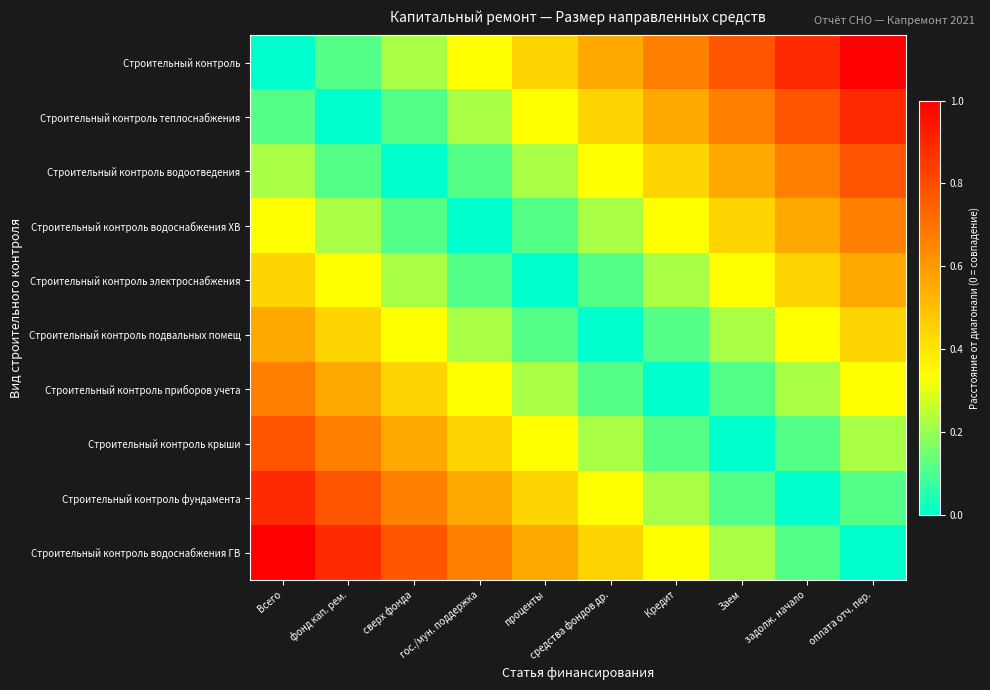

Reading left to right, what are all the values shown in this chart?

Строительный контроль: Всего=0.0	фонд кап. рем.=0.1	сверх фонда=0.2	гос./мун. поддержка=0.3	проценты=0.4	средства фондов др.=0.6	Кредит=0.7	Заем=0.8	задолж. начало=0.9	оплата отч. пер.=1.0
Строительный контроль теплоснабжения: Всего=0.1	фонд кап. рем.=0.0	сверх фонда=0.1	гос./мун. поддержка=0.2	проценты=0.3	средства фондов др.=0.4	Кредит=0.6	Заем=0.7	задолж. начало=0.8	оплата отч. пер.=0.9
Строительный контроль водоотведения: Всего=0.2	фонд кап. рем.=0.1	сверх фонда=0.0	гос./мун. поддержка=0.1	проценты=0.2	средства фондов др.=0.3	Кредит=0.4	Заем=0.6	задолж. начало=0.7	оплата отч. пер.=0.8
Строительный контроль водоснабжения ХВ: Всего=0.3	фонд кап. рем.=0.2	сверх фонда=0.1	гос./мун. поддержка=0.0	проценты=0.1	средства фондов др.=0.2	Кредит=0.3	Заем=0.4	задолж. начало=0.6	оплата отч. пер.=0.7
Строительный контроль электроснабжения: Всего=0.4	фонд кап. рем.=0.3	сверх фонда=0.2	гос./мун. поддержка=0.1	проценты=0.0	средства фондов др.=0.1	Кредит=0.2	Заем=0.3	задолж. начало=0.4	оплата отч. пер.=0.6
Строительный контроль подвальных помещ: Всего=0.6	фонд кап. рем.=0.4	сверх фонда=0.3	гос./мун. поддержка=0.2	проценты=0.1	средства фондов др.=0.0	Кредит=0.1	Заем=0.2	задолж. начало=0.3	оплата отч. пер.=0.4
Строительный контроль приборов учета: Всего=0.7	фонд кап. рем.=0.6	сверх фонда=0.4	гос./мун. поддержка=0.3	проценты=0.2	средства фондов др.=0.1	Кредит=0.0	Заем=0.1	задолж. начало=0.2	оплата отч. пер.=0.3
Строительный контроль крыши: Всего=0.8	фонд кап. рем.=0.7	сверх фонда=0.6	гос./мун. поддержка=0.4	проценты=0.3	средства фондов др.=0.2	Кредит=0.1	Заем=0.0	задолж. начало=0.1	оплата отч. пер.=0.2
Строительный контроль фундамента: Всего=0.9	фонд кап. рем.=0.8	сверх фонда=0.7	гос./мун. поддержка=0.6	проценты=0.4	средства фондов др.=0.3	Кредит=0.2	Заем=0.1	задолж. начало=0.0	оплата отч. пер.=0.1
Строительный контроль водоснабжения ГВ: Всего=1.0	фонд кап. рем.=0.9	сверх фонда=0.8	гос./мун. поддержка=0.7	проценты=0.6	средства фондов др.=0.4	Кредит=0.3	Заем=0.2	задолж. начало=0.1	оплата отч. пер.=0.0